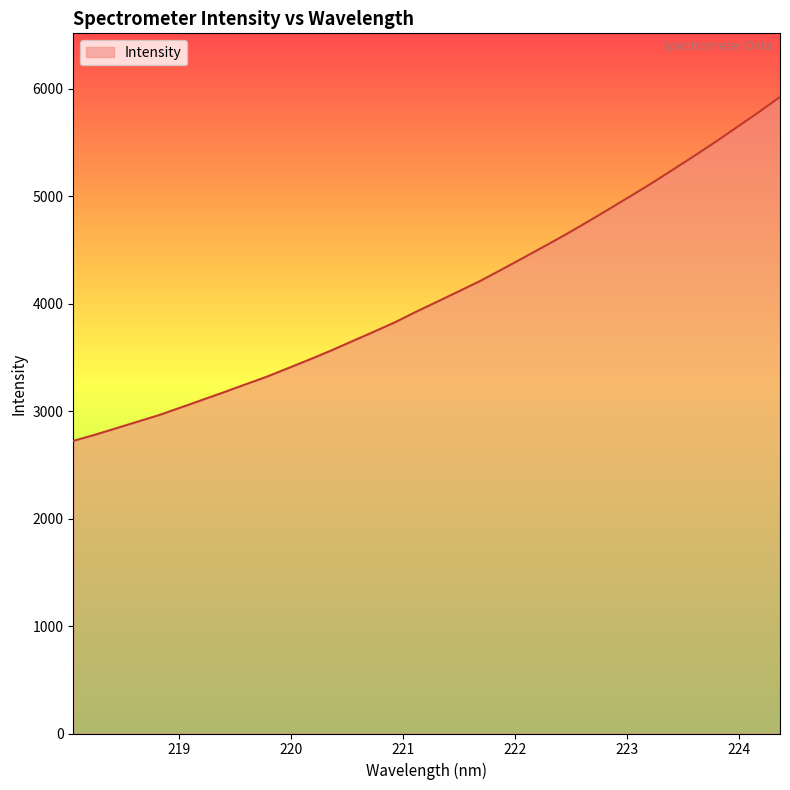

Reading left to right, what are all the values shown in this chart?

2723.5	2780.2	2841.1	2902.5	2963.7	3033.4	3104.0	3174.6	3247.5	3318.9	3399.0	3478.9	3562.1	3650.2	3737.4	3826.6	3925.9	4020.7	4116.9	4213.3	4319.5	4427.3	4536.1	4646.4	4762.0	4880.5	5000.4	5121.4	5249.2	5377.1	5508.7	5645.6	5782.4	5924.6